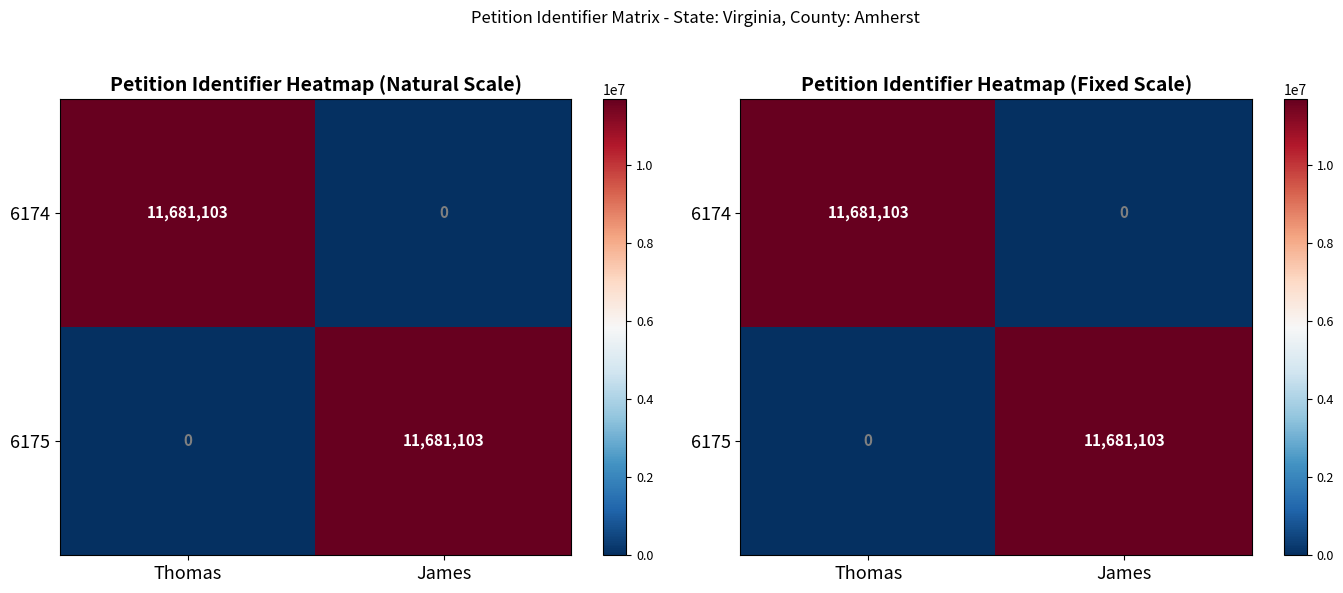

Count the number of data series in this chart.

2